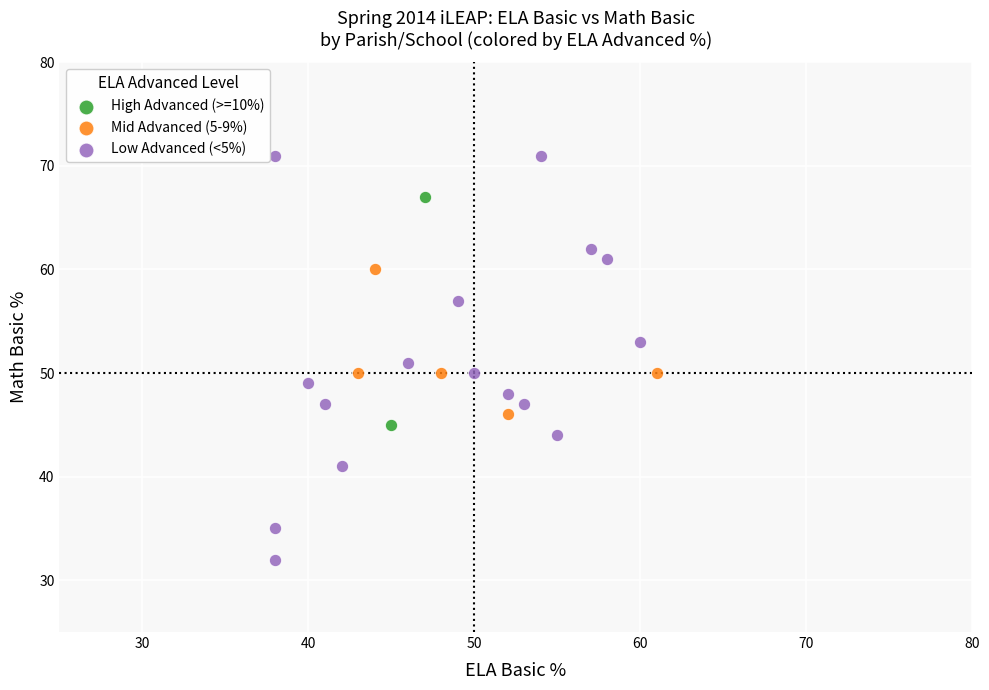

What are all the series names shown in the legend?

High Advanced (>=10%), Mid Advanced (5-9%), Low Advanced (<5%)